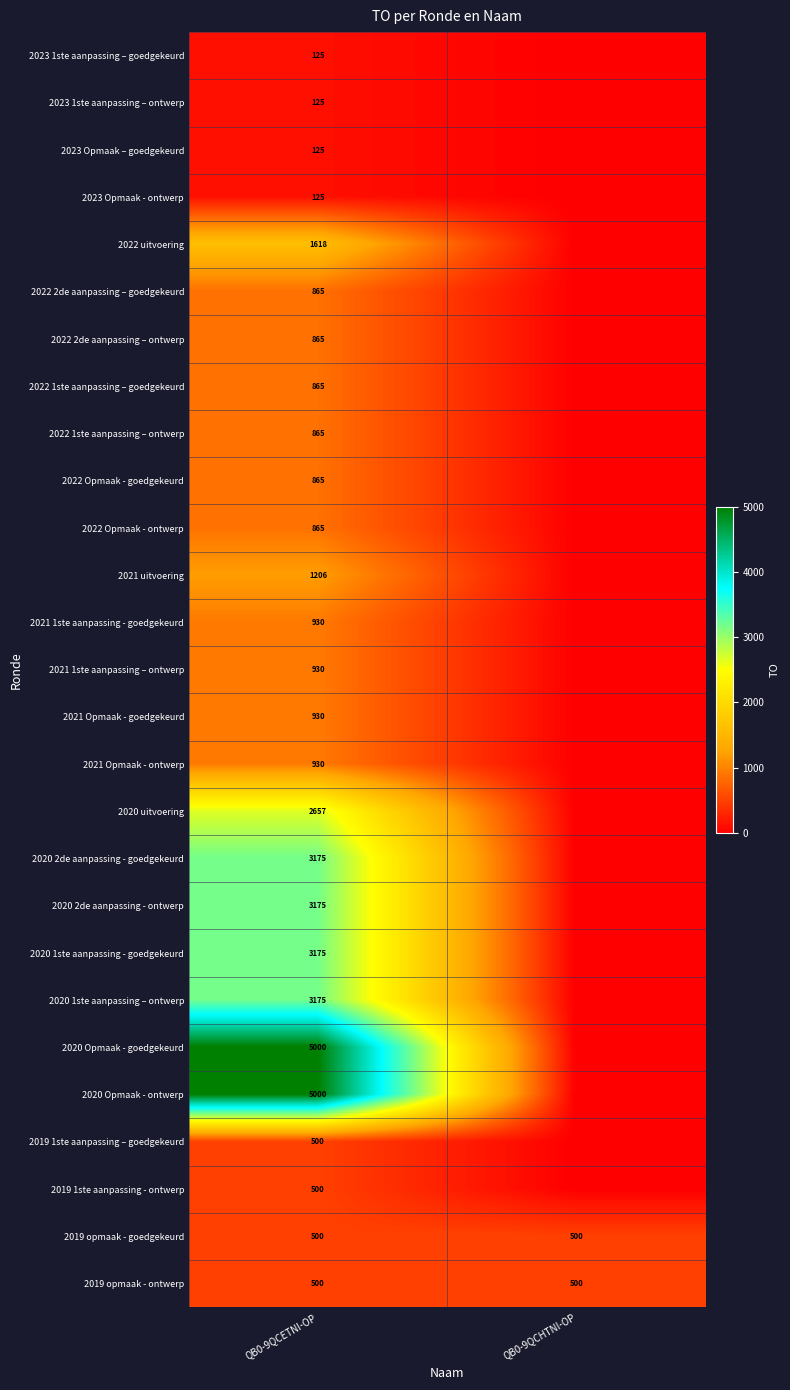

What is the spread (max minus min) of values at QB0-9QCETNI-OP?

4875